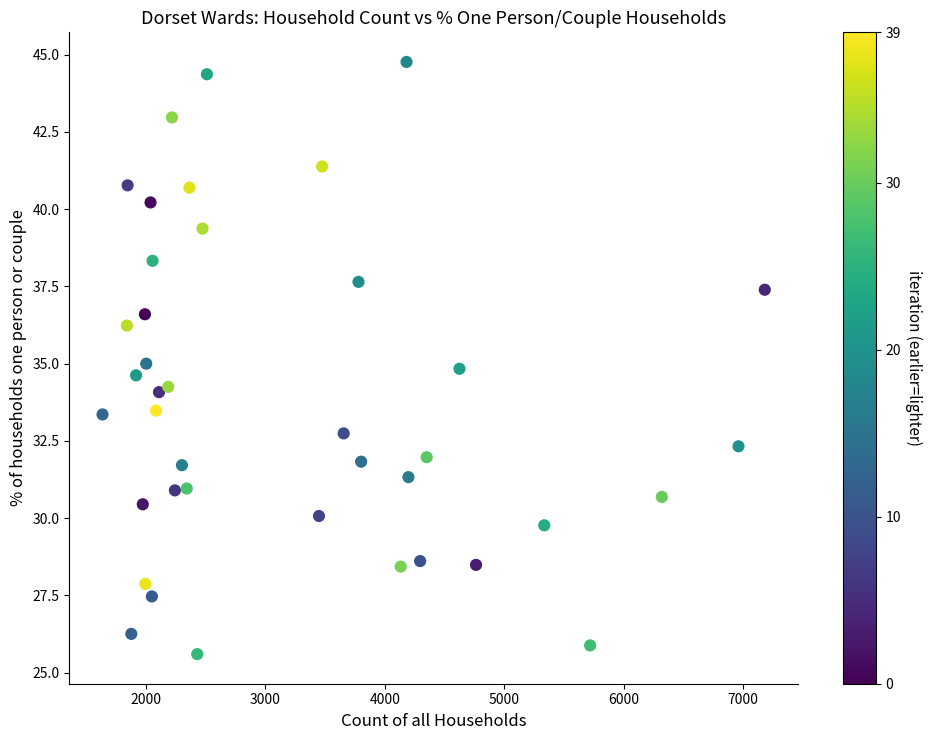

What is the range of X values (max minus min)?

5544.0